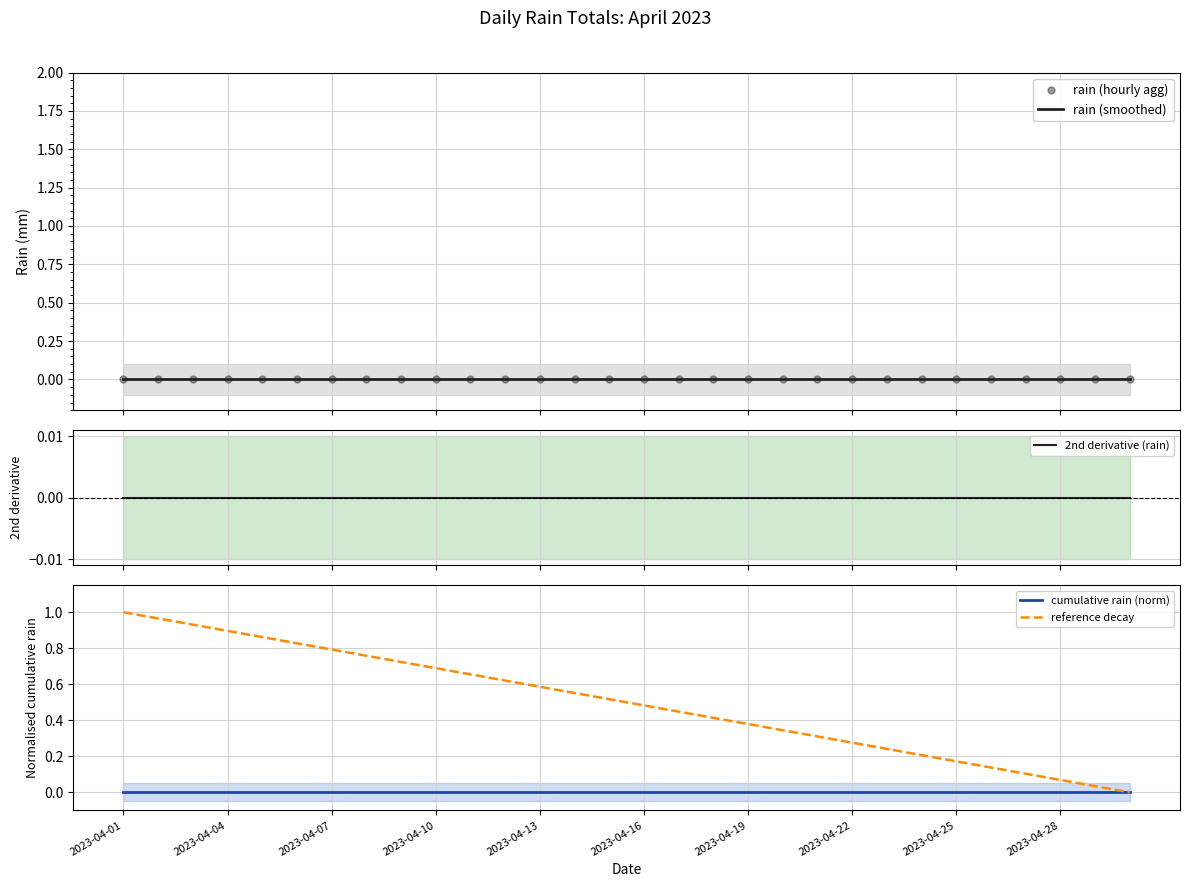

The cumulative rain (norm) series shows 0.0 at 2023-04-28. True or false?

True